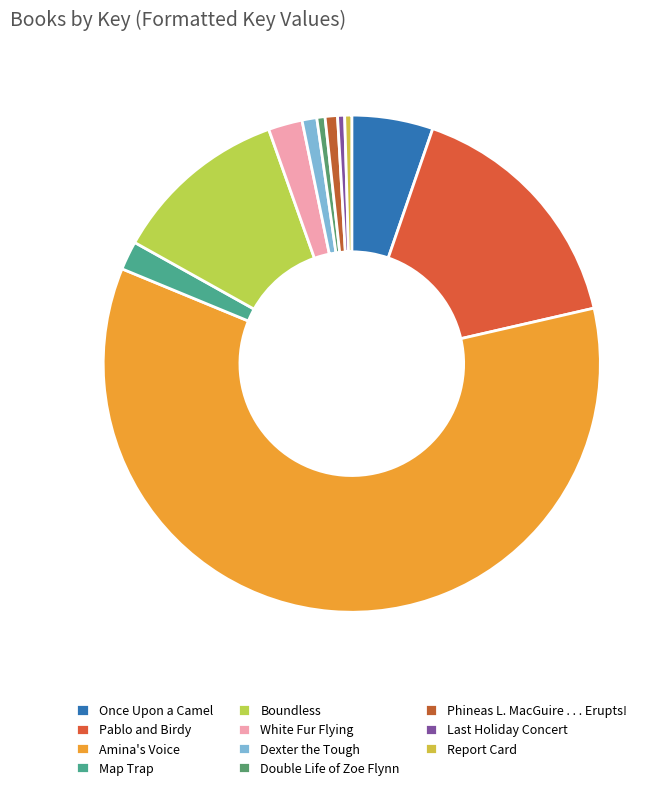

How much of the chart is everything except Amina's Voice?

40.2%